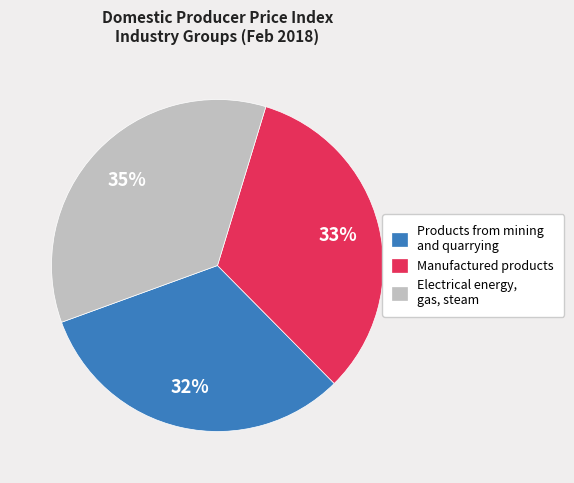

Approximately how many times larger is the value at Products from mining and quarrying compared to Electrical energy, gas, steam?

0.9